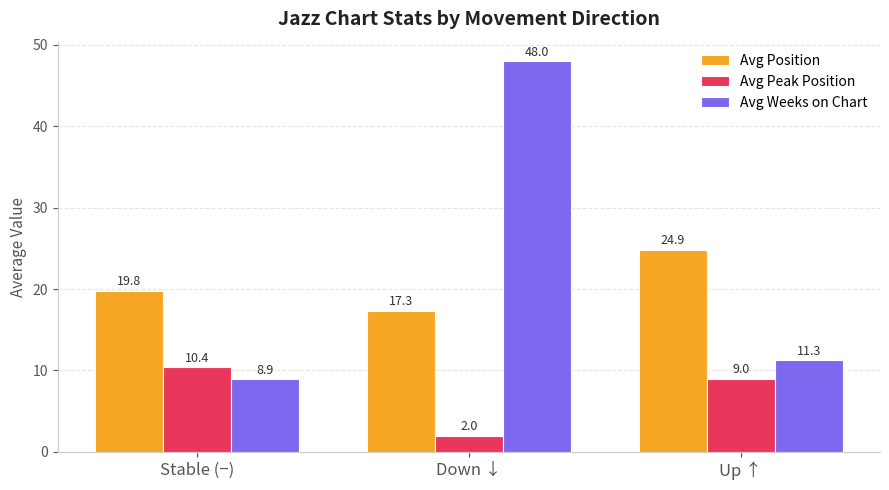

Which series has the largest range (max minus min)?

Avg Weeks on Chart